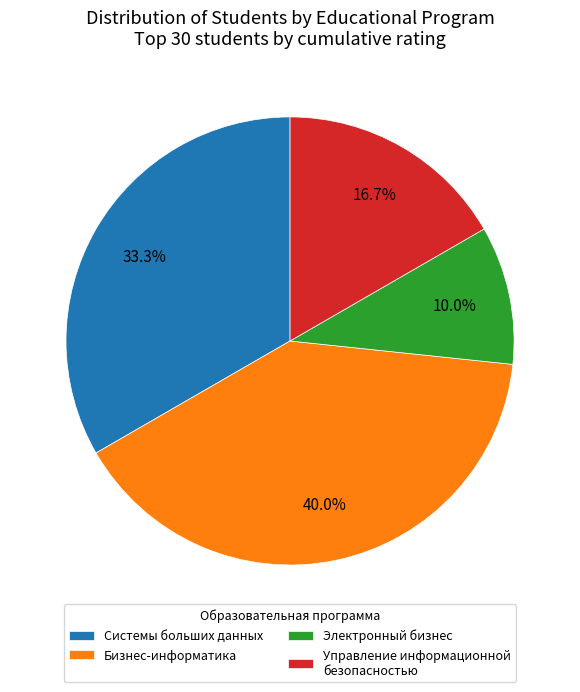

Rank the categories by value from highest to lowest.

Бизнес-информатика, Системы больших данных, Управление информационной безопасностью, Электронный бизнес